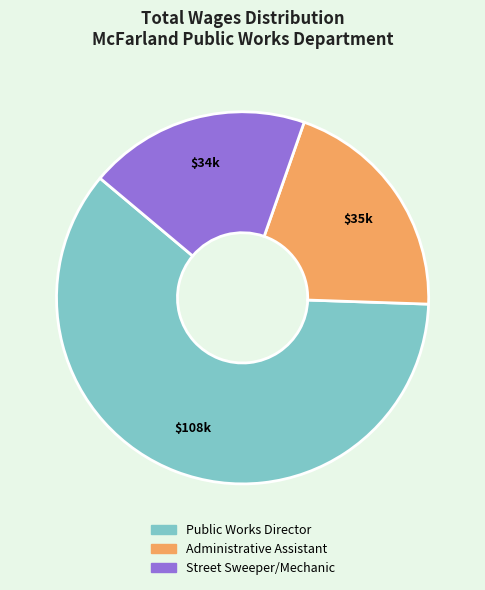

Which category has the biggest portion of the pie?

Public Works Director